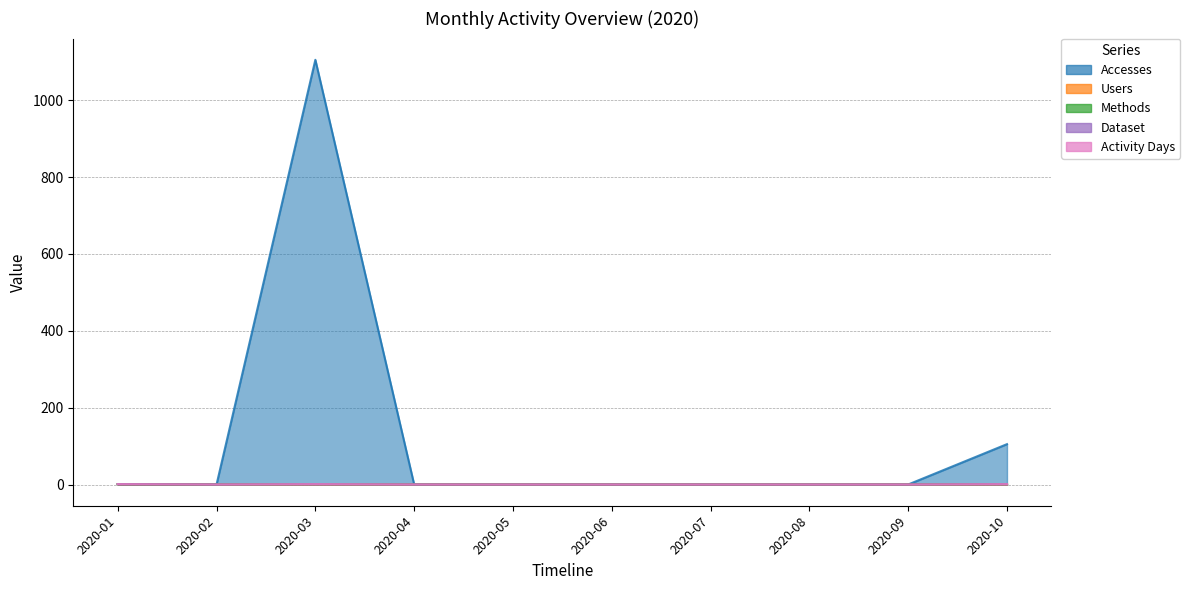

Reading right to left, list all the values displayed in this chart.

Accesses: 2020-10=105	2020-09=0	2020-08=0	2020-07=0	2020-06=0	2020-05=0	2020-04=0	2020-03=1105	2020-02=0	2020-01=1
Users: 2020-10=1	2020-09=0	2020-08=0	2020-07=0	2020-06=0	2020-05=0	2020-04=0	2020-03=1	2020-02=0	2020-01=1
Methods: 2020-10=1	2020-09=0	2020-08=0	2020-07=0	2020-06=0	2020-05=0	2020-04=0	2020-03=1	2020-02=0	2020-01=1
Dataset: 2020-10=1	2020-09=0	2020-08=0	2020-07=0	2020-06=0	2020-05=0	2020-04=0	2020-03=1	2020-02=0	2020-01=1
Activity Days: 2020-10=1	2020-09=0	2020-08=0	2020-07=0	2020-06=0	2020-05=0	2020-04=0	2020-03=1	2020-02=0	2020-01=1